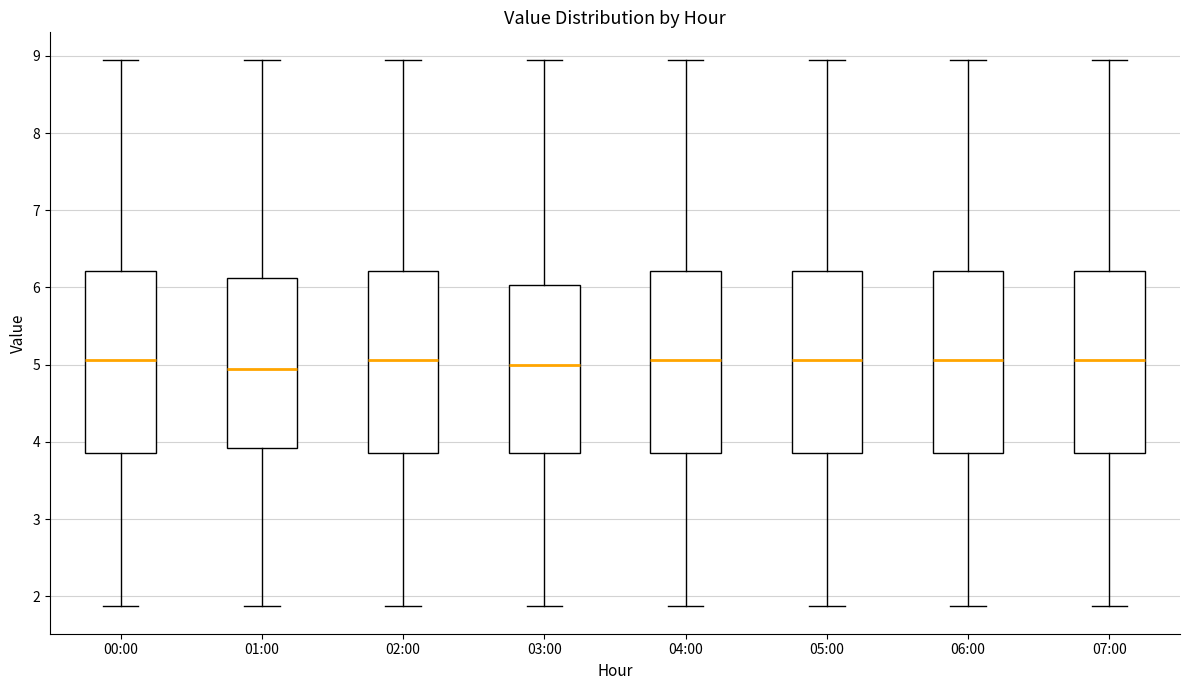

Reading left to right, read every box against the y-axis: the position of its median line, the range the box covers, and the ends of its whiskers. The values are not printed on the chart, so give them approximately, as read against the axis.

00:00: median 5.1, box 3.9 to 6.2, whiskers 1.9 to 9.0
01:00: median 4.9, box 3.9 to 6.1, whiskers 1.9 to 9.0
02:00: median 5.1, box 3.9 to 6.2, whiskers 1.9 to 9.0
03:00: median 5.0, box 3.9 to 6.0, whiskers 1.9 to 9.0
04:00: median 5.1, box 3.9 to 6.2, whiskers 1.9 to 9.0
05:00: median 5.1, box 3.9 to 6.2, whiskers 1.9 to 9.0
06:00: median 5.1, box 3.9 to 6.2, whiskers 1.9 to 9.0
07:00: median 5.1, box 3.9 to 6.2, whiskers 1.9 to 9.0